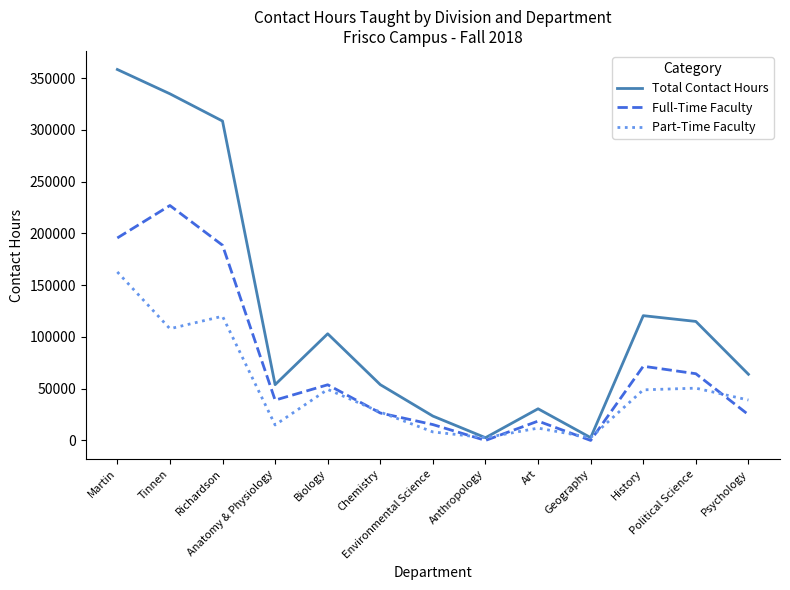

At which category does Full-Time Faculty reach its first local peak?

Tinnen